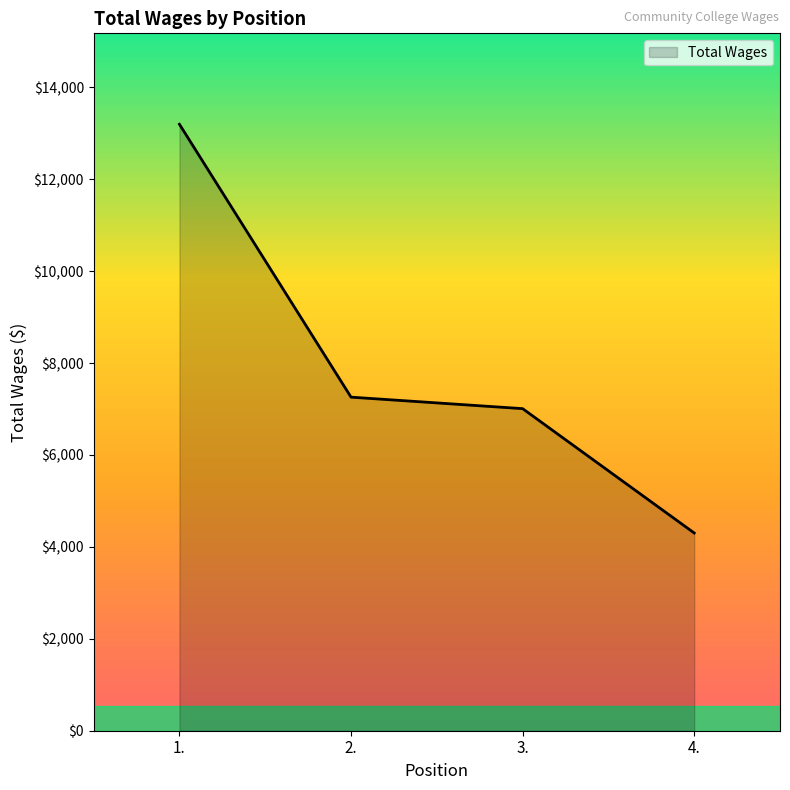

Count the number of data series in this chart.

1